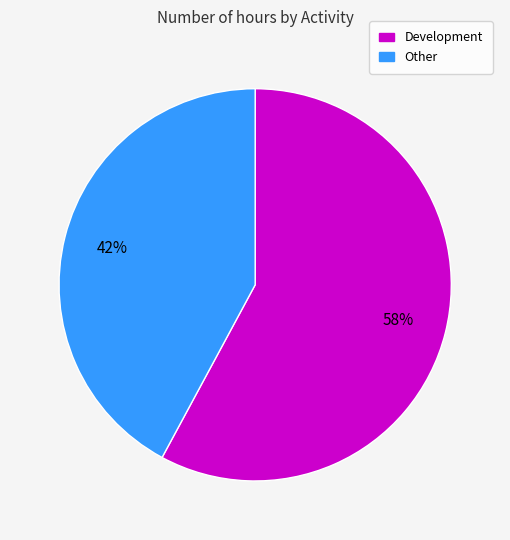

To the nearest percent, what is the difference between the largest and smallest slice percentages?

16%